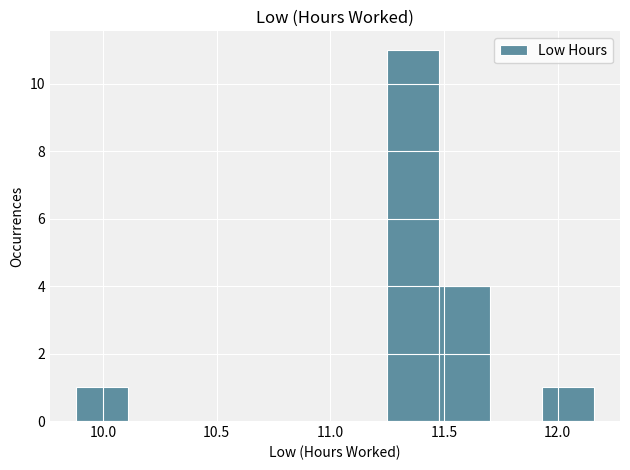

Reading left to right, list every bar in this chart as the range it spans on the x-axis followed by its height. Neither the bar edges nor the heights are printed on the chart, so give them approximately, as read against the axes.

9.90 to 10.10: 1
10.10 to 10.35: 0
10.35 to 10.55: 0
10.55 to 10.80: 0
10.80 to 11.00: 0
11.00 to 11.25: 0
11.25 to 11.50: 11
11.50 to 11.70: 4
11.70 to 11.95: 0
11.95 to 12.15: 1